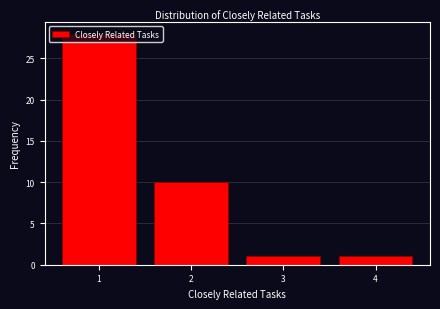

Reading left to right, transcribe this chart: for each bar, give the range it covers on the x-axis and its height. The values are not printed on the chart, so give them approximately, as read against the axis.

0.5 to 1.5: 28
1.5 to 2.5: 10
2.5 to 3.5: 1
3.5 to 4.5: 1